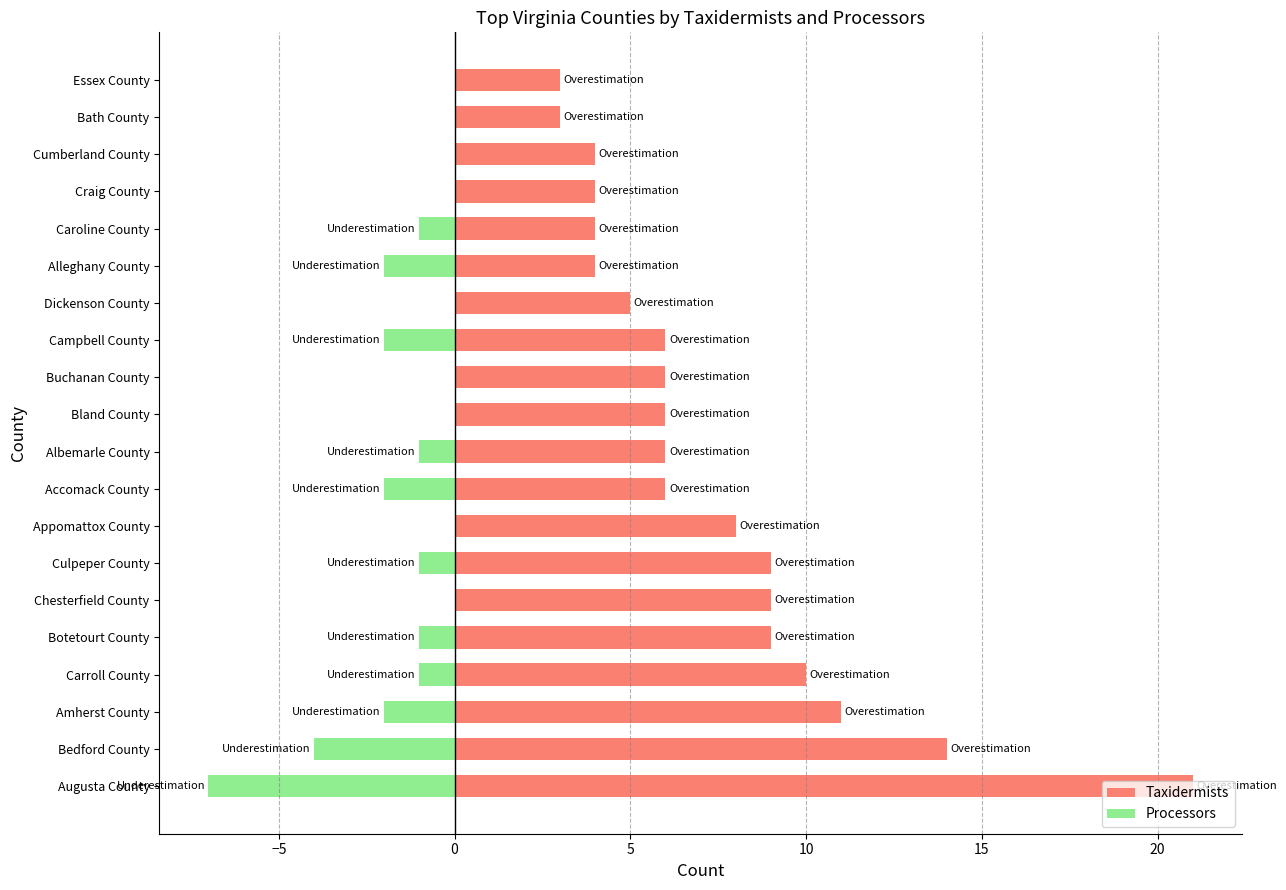

Does the chart contain stacked bars?

No